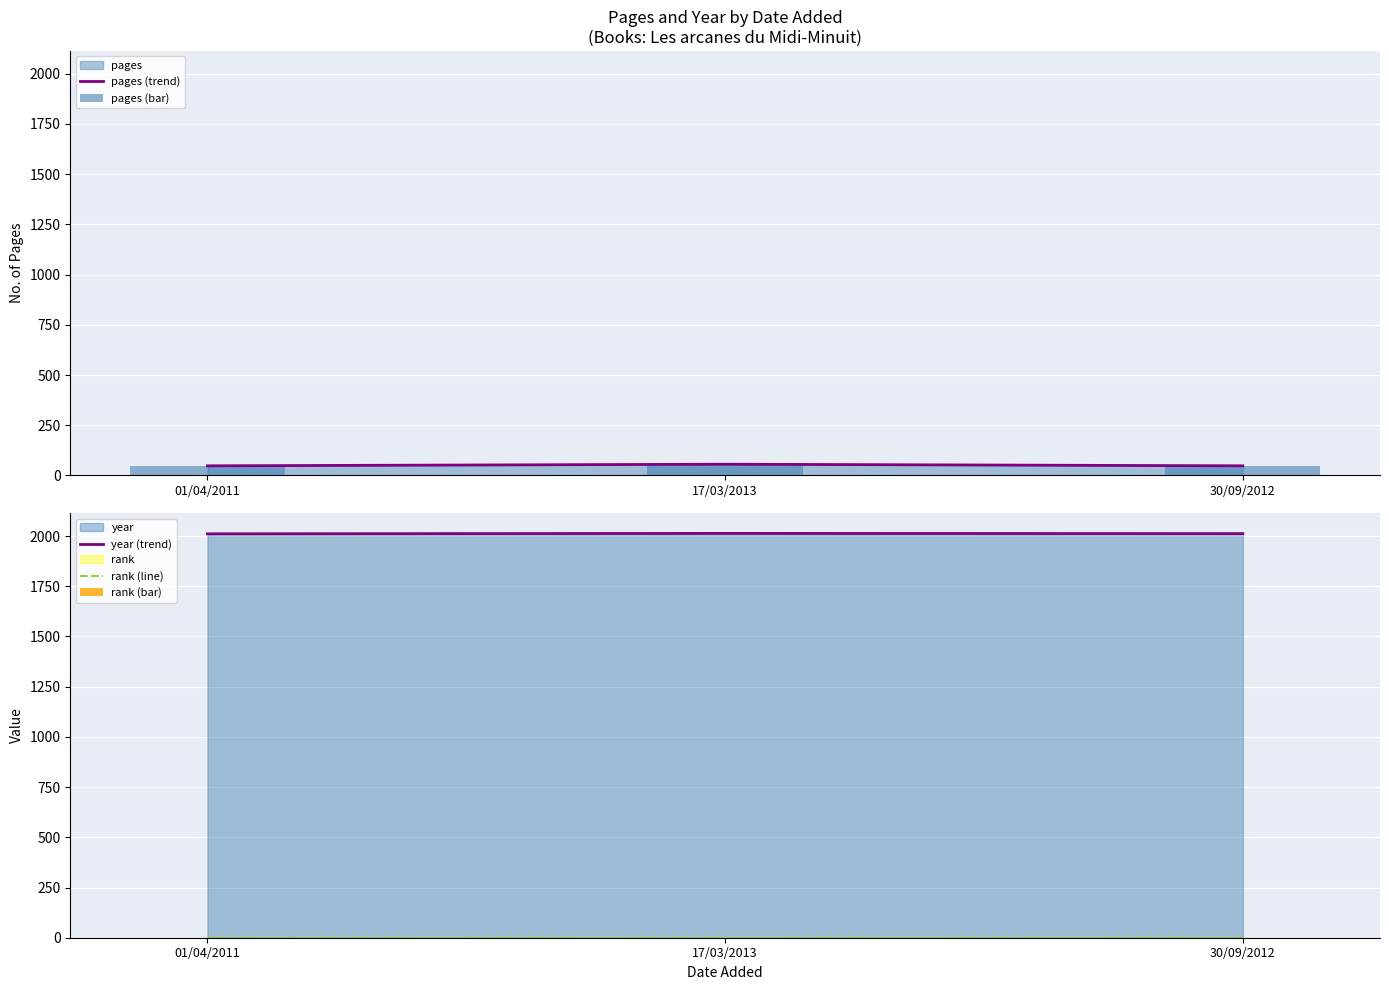

Are the bars horizontal?

No